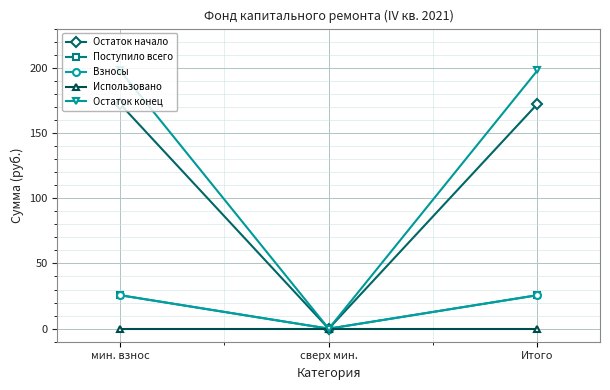

What is the difference between the maximum and minimum values in the Поступило всего series?

25.7